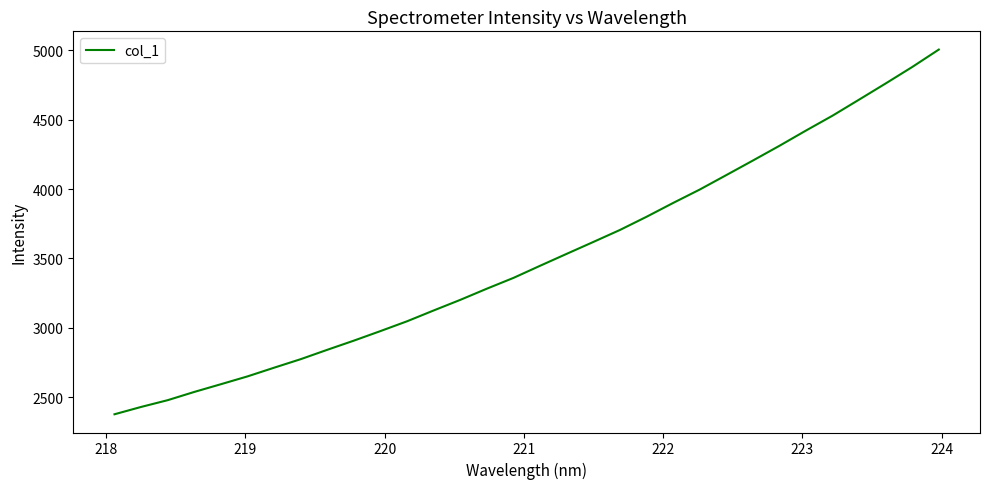

What is the smallest value displayed?

2378.4